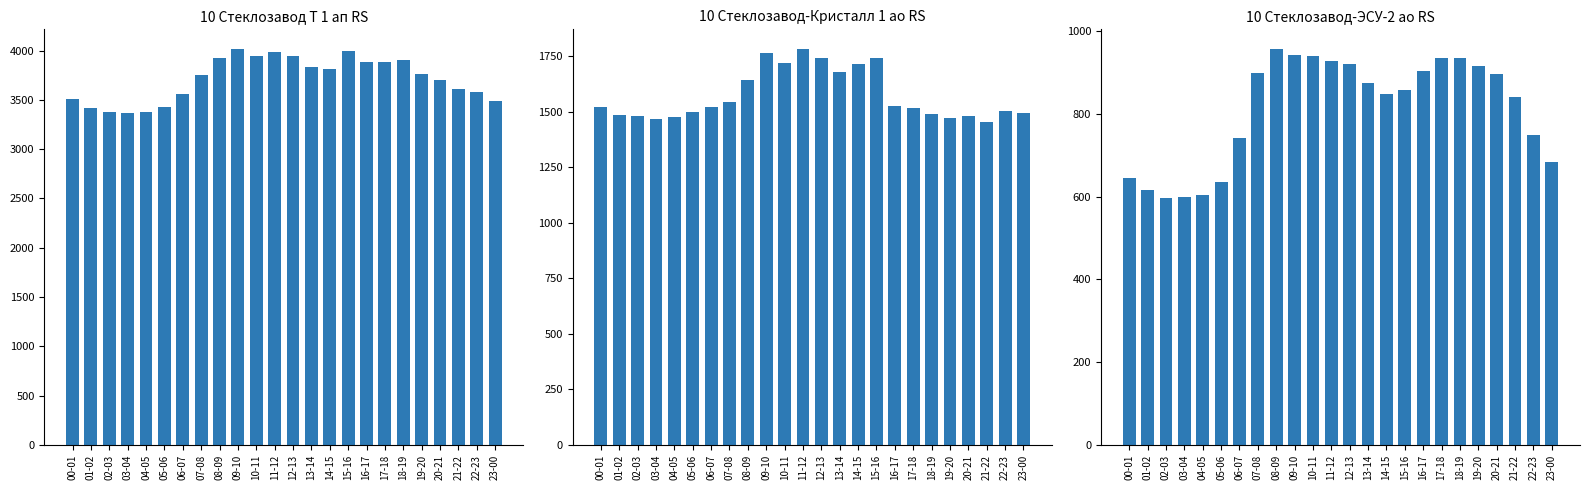

The value of 10 Стеклозавод-Кристалл 1 ао RS at 17-18 is 1515.2. True or false?

True